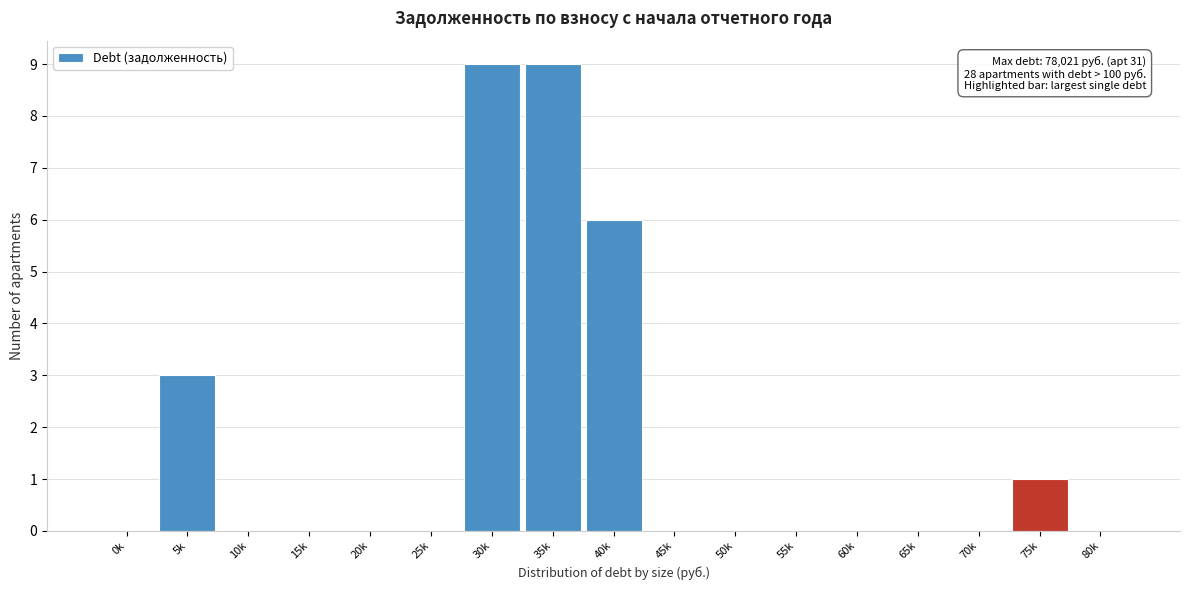

Reading left to right, transcribe all the data shown in this chart.

0k=0	5k=3	10k=0	15k=0	20k=0	25k=0	30k=9	35k=9	40k=6	45k=0	50k=0	55k=0	60k=0	65k=0	70k=0	75k=1	80k=0